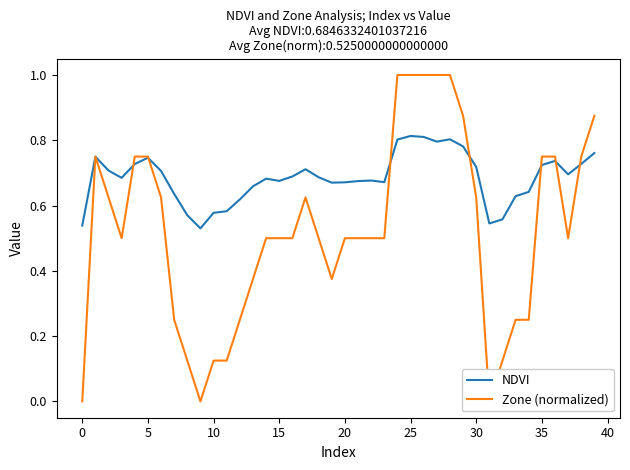

What is the label of the 23rd point from the left?

22